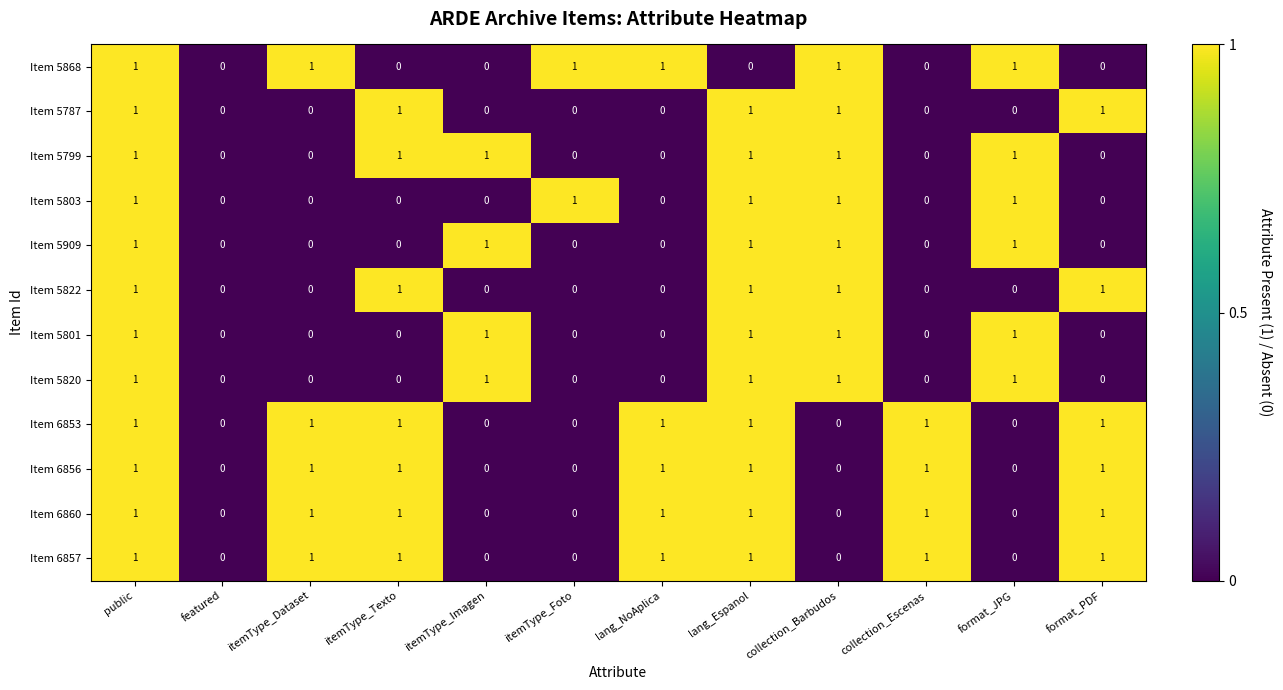

Is it true that Item 5803 equals 2 at collection_Barbudos?

False